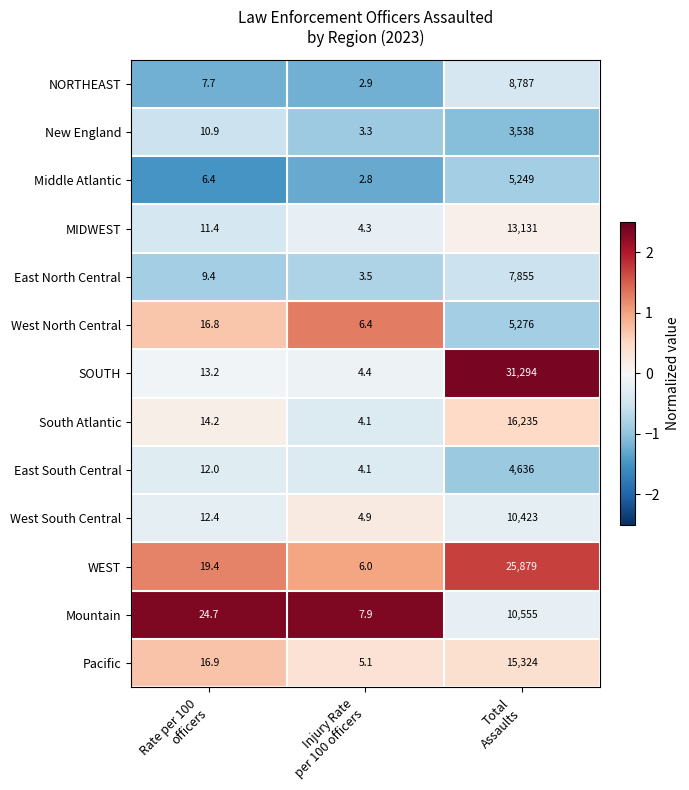

List the series in order of their peak value, lowest first.

New England, East South Central, Middle Atlantic, West North Central, East North Central, NORTHEAST, West South Central, Mountain, MIDWEST, Pacific, South Atlantic, WEST, SOUTH